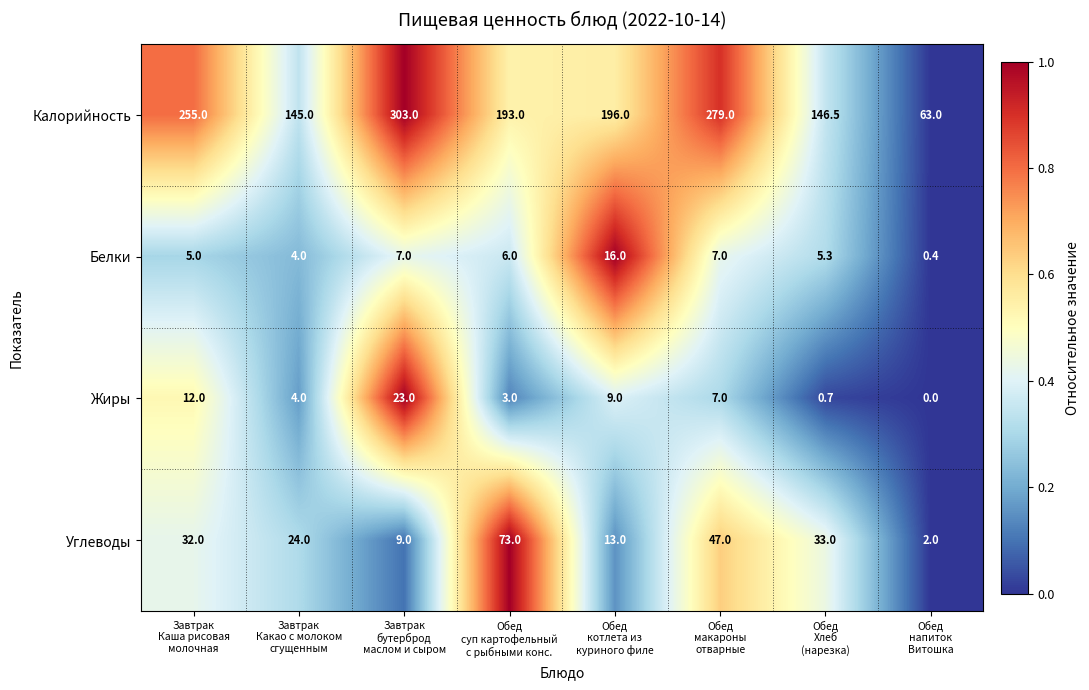

List the series in order of their peak value, highest first.

Калорийность, Углеводы, Жиры, Белки